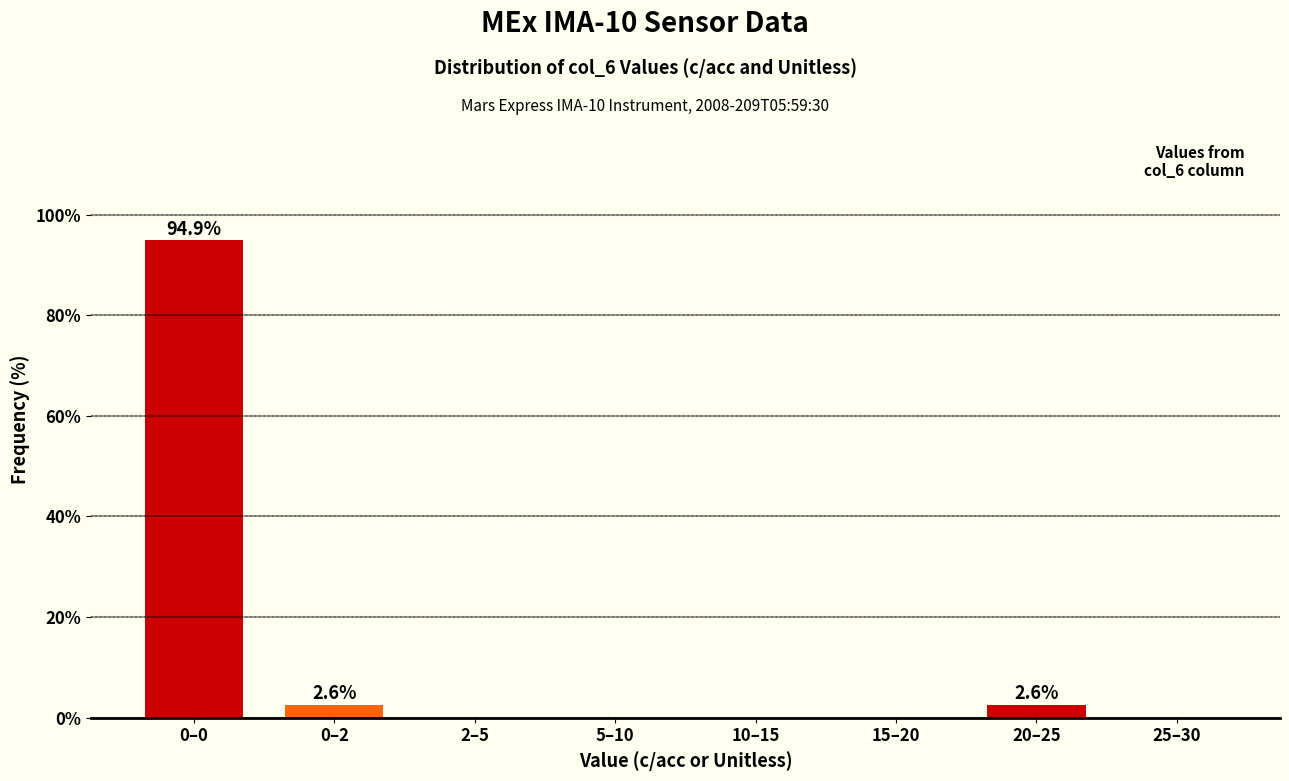

Reading right to left, extract all data points from this chart.

25–30=0.0	20–25=2.6	15–20=0.0	10–15=0.0	5–10=0.0	2–5=0.0	0–2=2.6	0–0=94.9